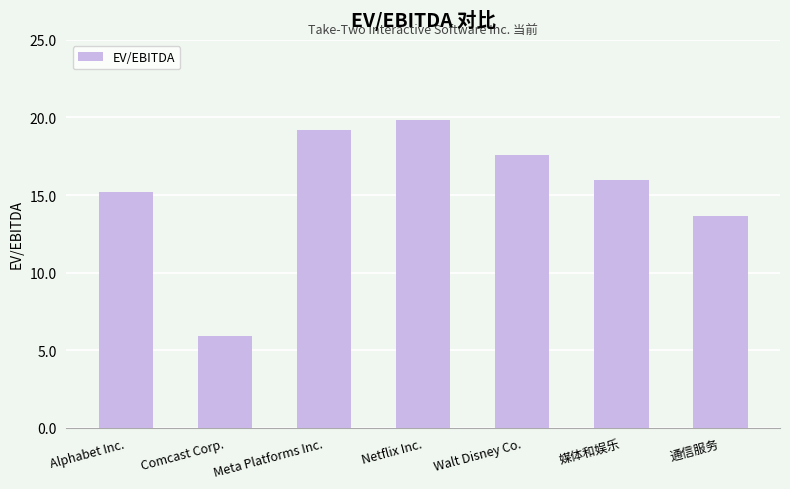

List the labels in order of value, largest first.

Netflix Inc., Meta Platforms Inc., Walt Disney Co., 媒体和娱乐, Alphabet Inc., 通信服务, Comcast Corp.